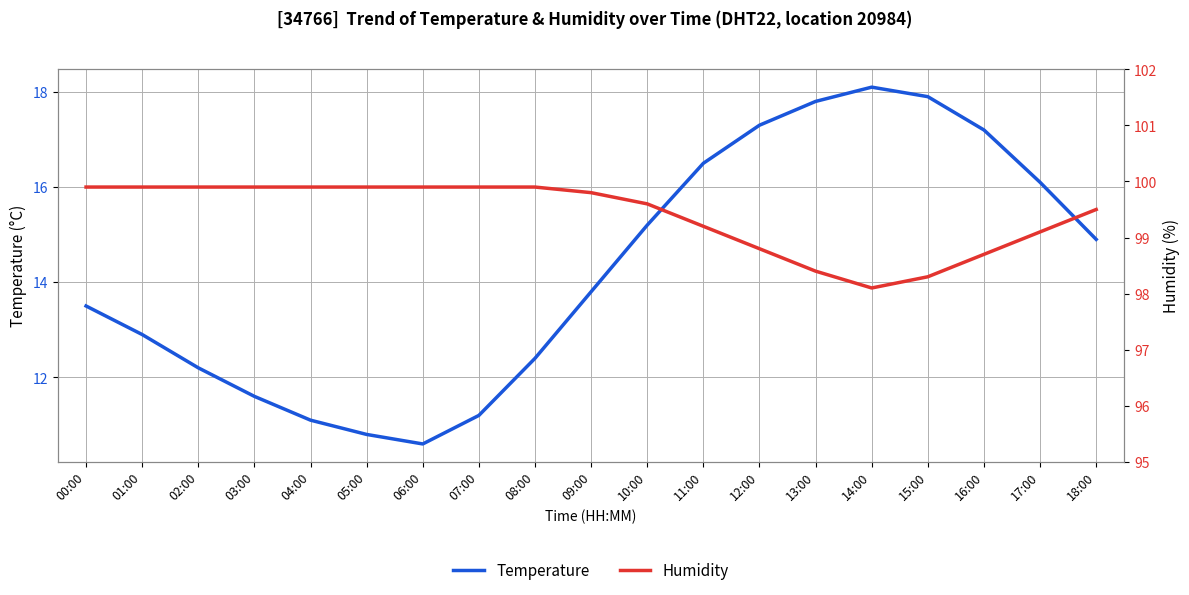

Which series has the widest spread of values?

Temperature